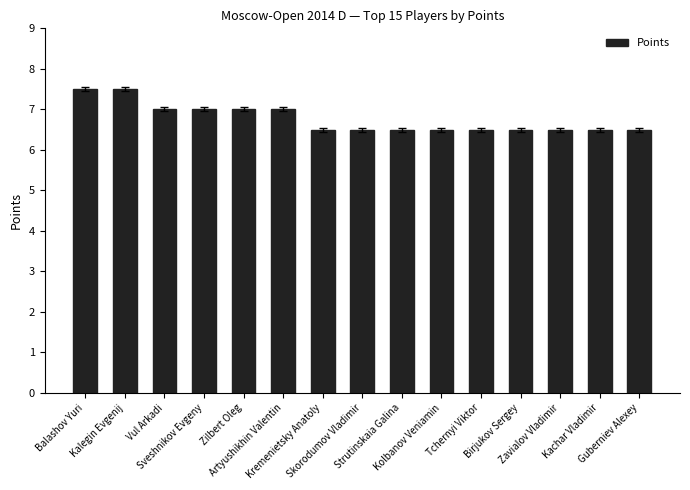

What is the greatest value displayed?

7.5